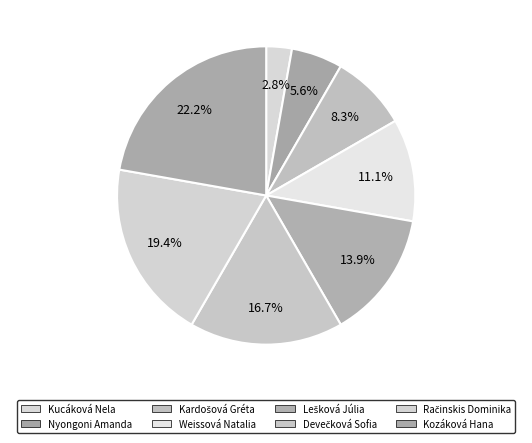

Combined, what portion of the pie is Kucáková Nela and Kozáková Hana?

25.0%